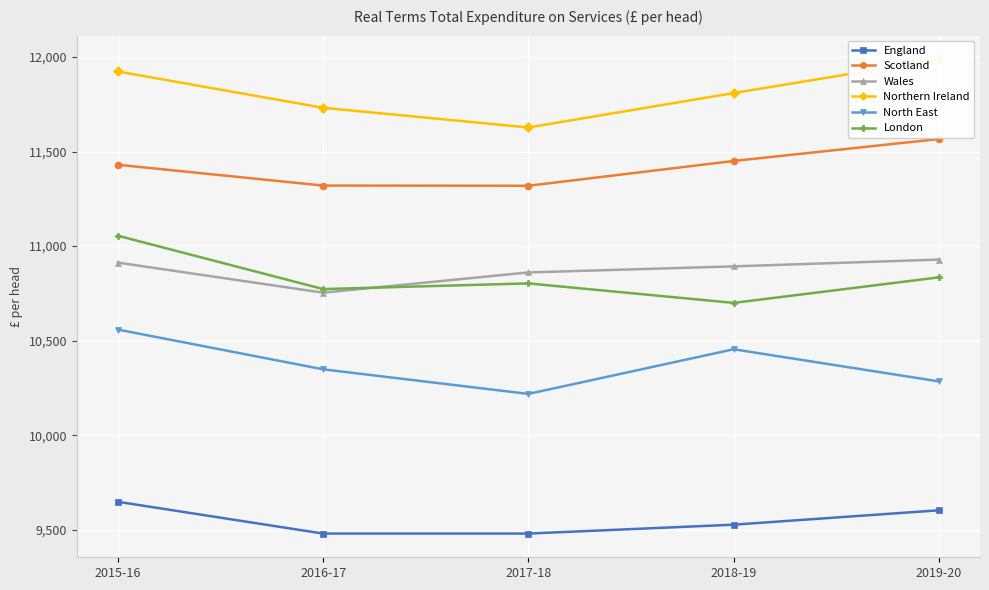

Between 2015-16 and 2017-18, which series saw the biggest shift?

North East